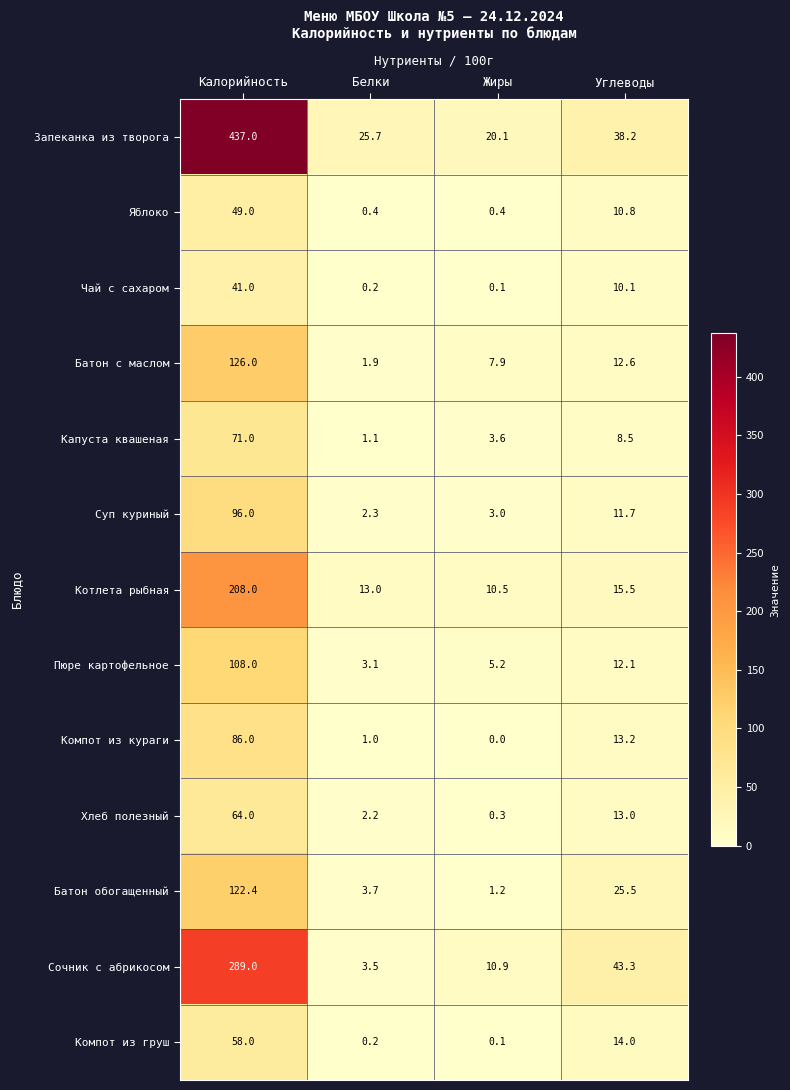

The Пюре картофельное series shows 5.2 at Белки. True or false?

False